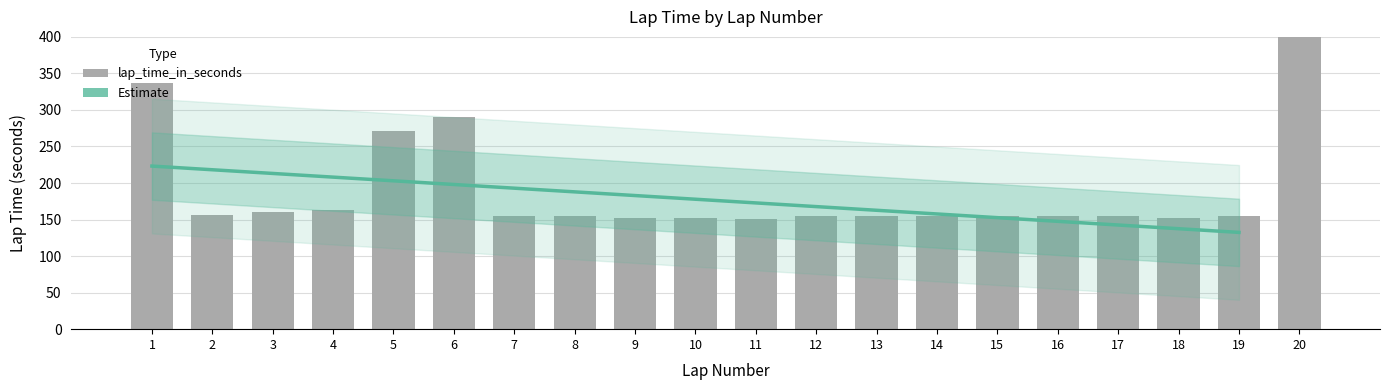

List the labels in order of value, largest first.

20, 1, 6, 5, 4, 3, 2, 17, 14, 7, 19, 15, 16, 8, 13, 12, 18, 10, 9, 11